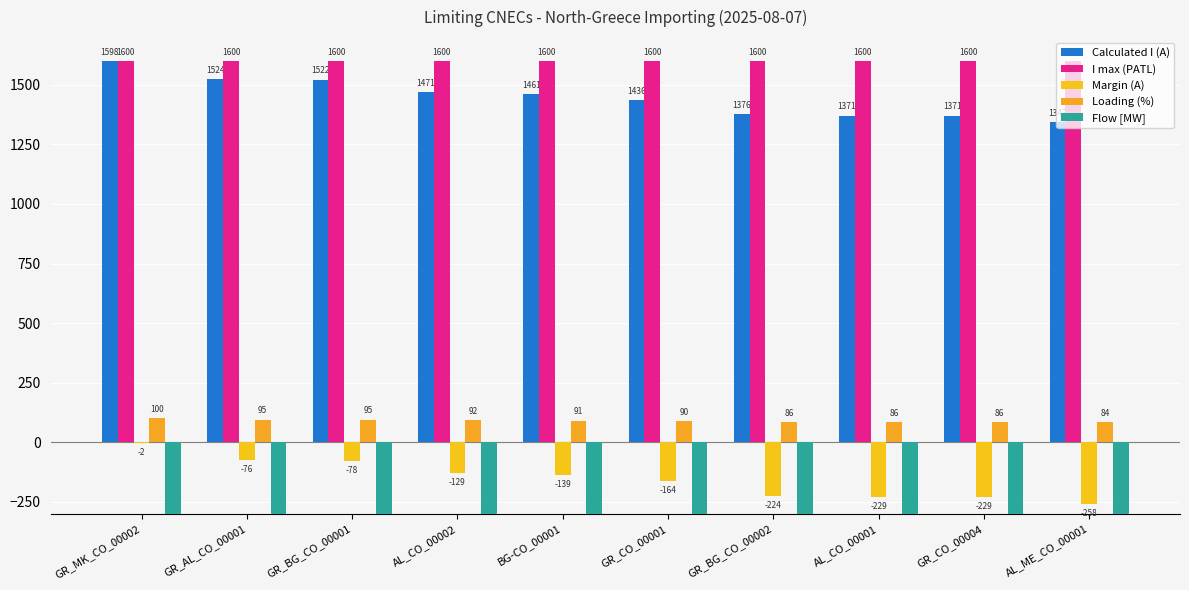

The value of Loading (%) at AL_CO_00001 is 54. True or false?

False